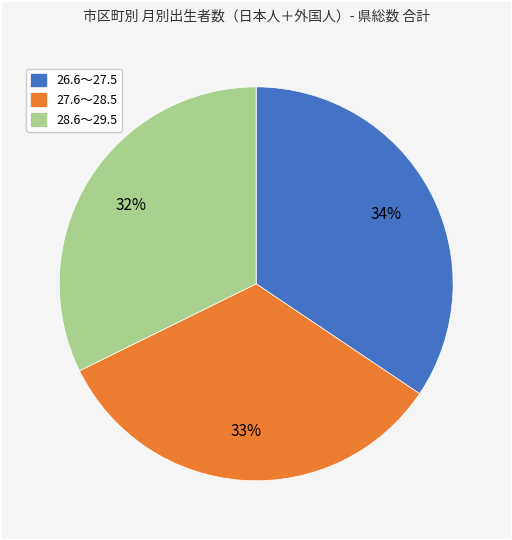

Do 28.6～29.5 and 26.6～27.5 together represent more than half of the pie?

Yes